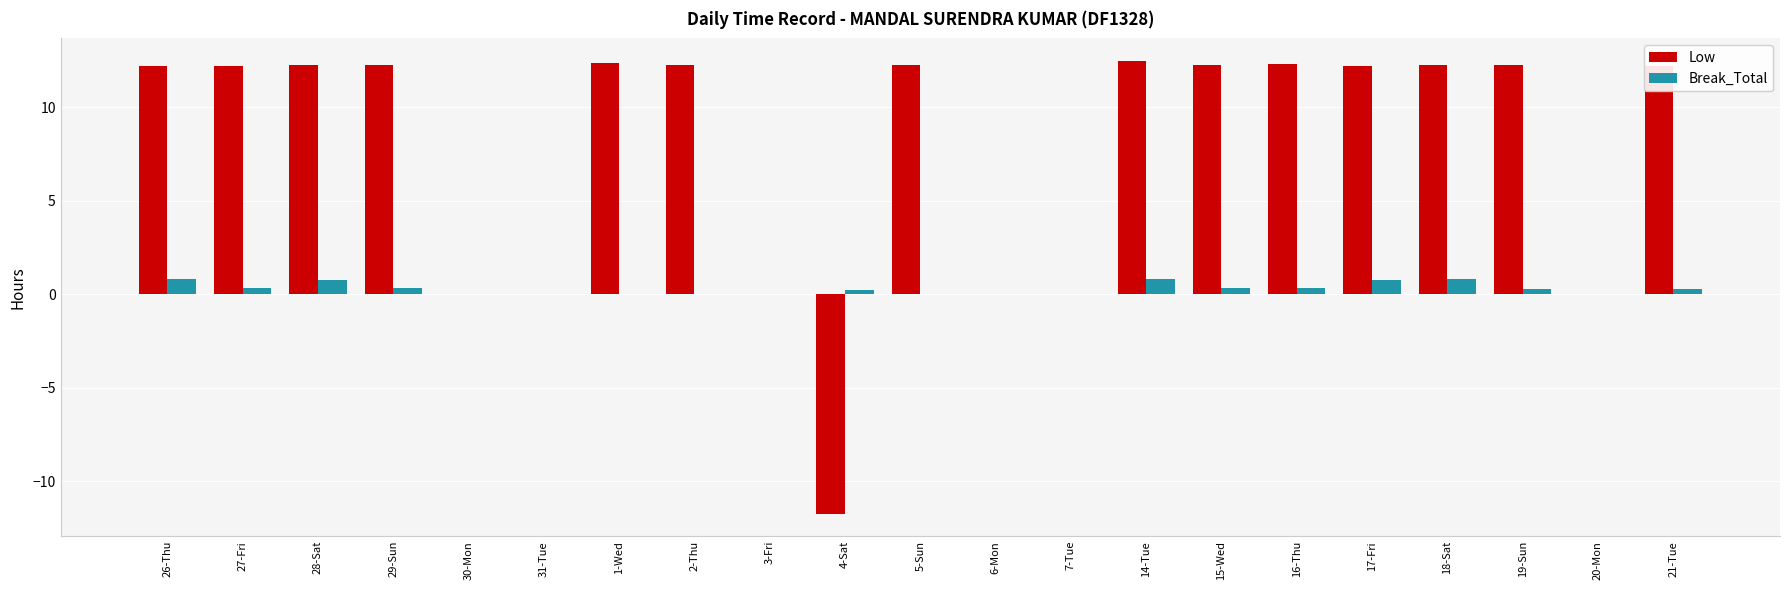

The Low series shows 12.3 at 5-Sun. True or false?

True